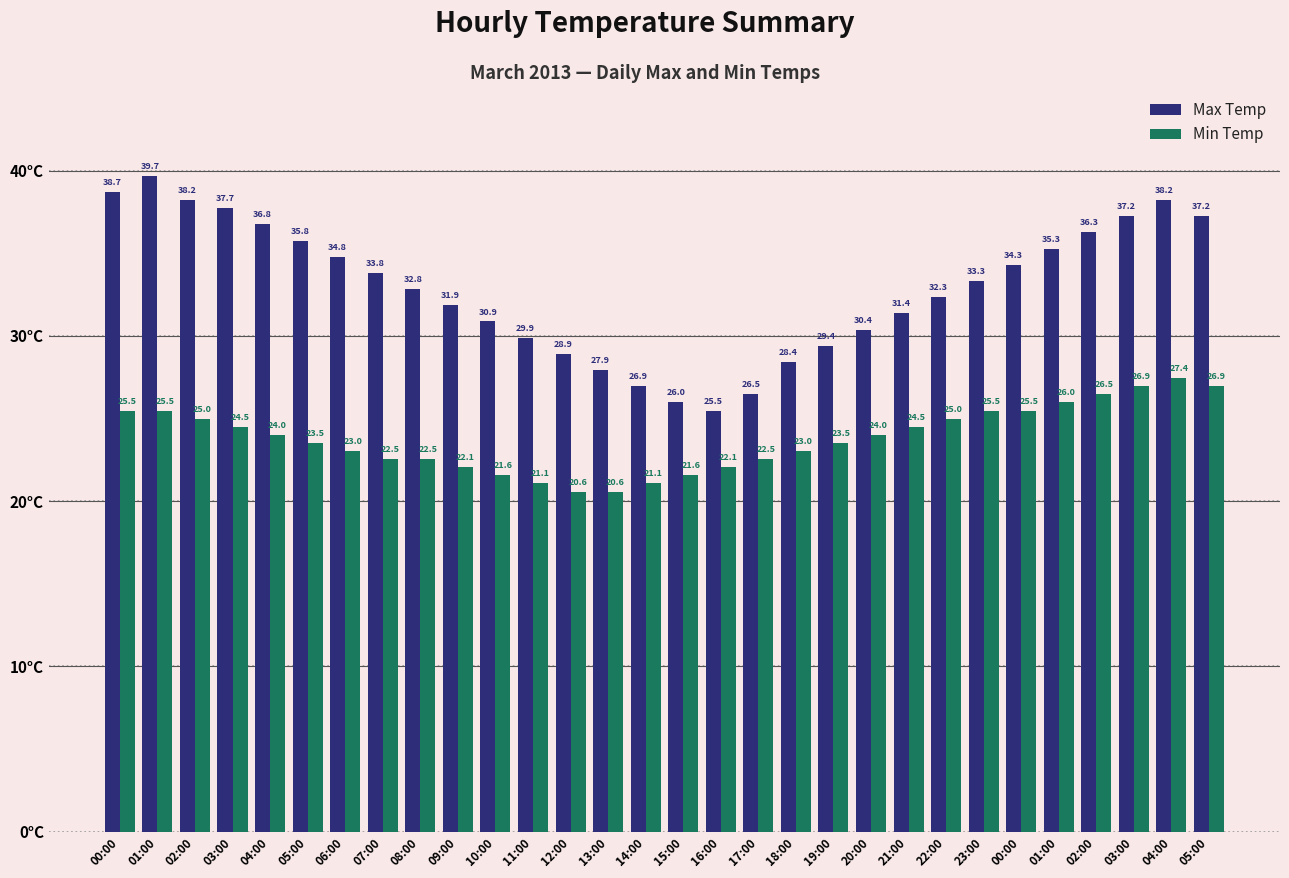

Which series has the largest range (max minus min)?

Max Temp